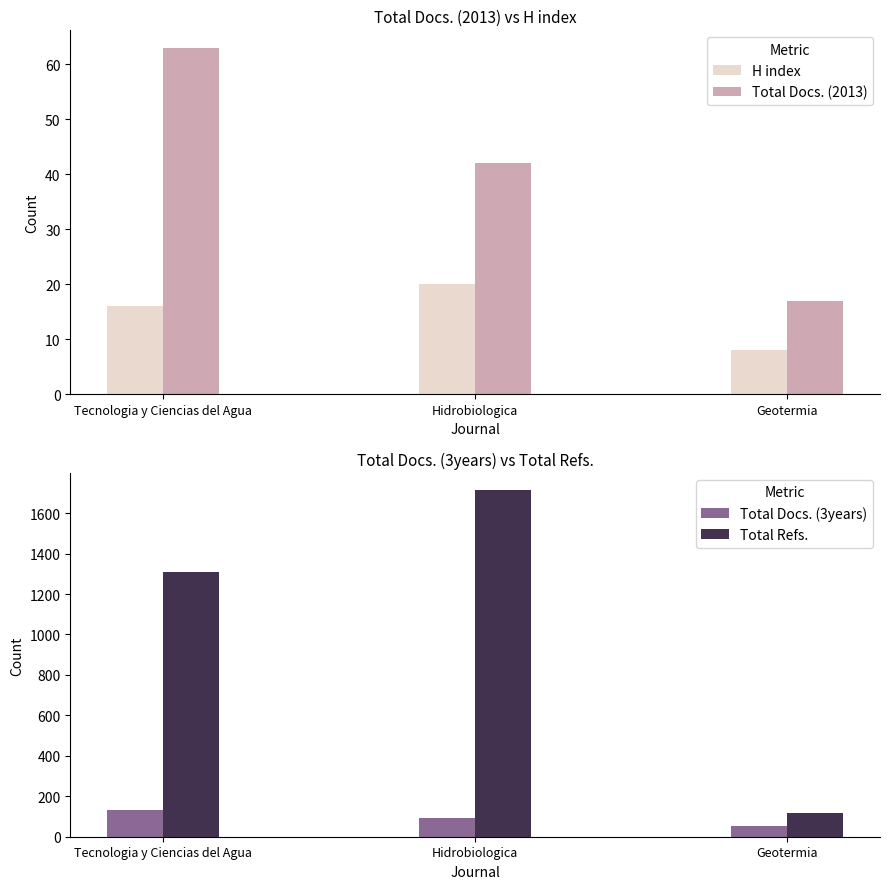

At which label does H index first exceed 16?

Hidrobiologica